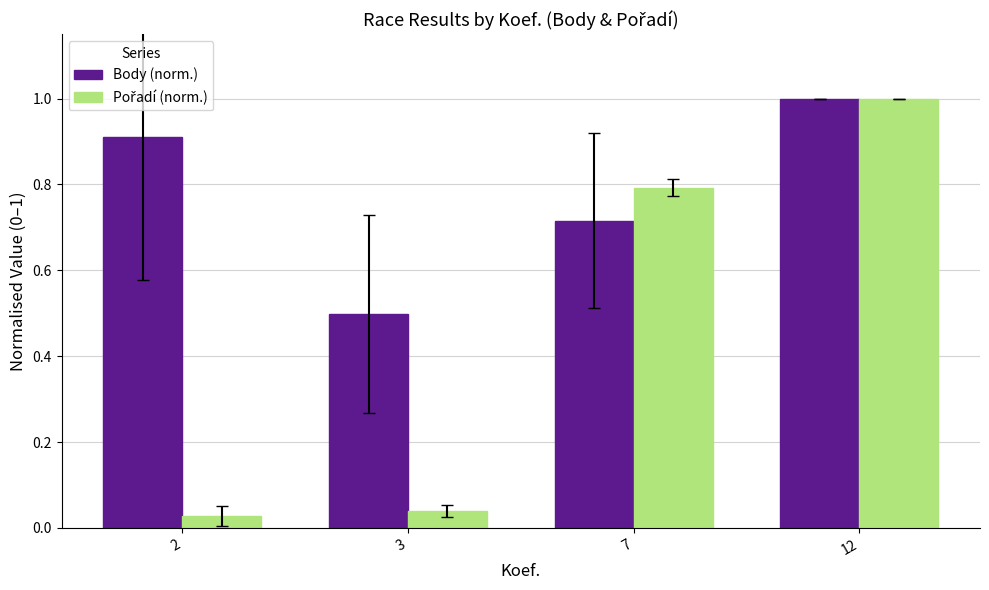

Rank the categories by Body (norm.) value from lowest to highest.

3, 7, 2, 12